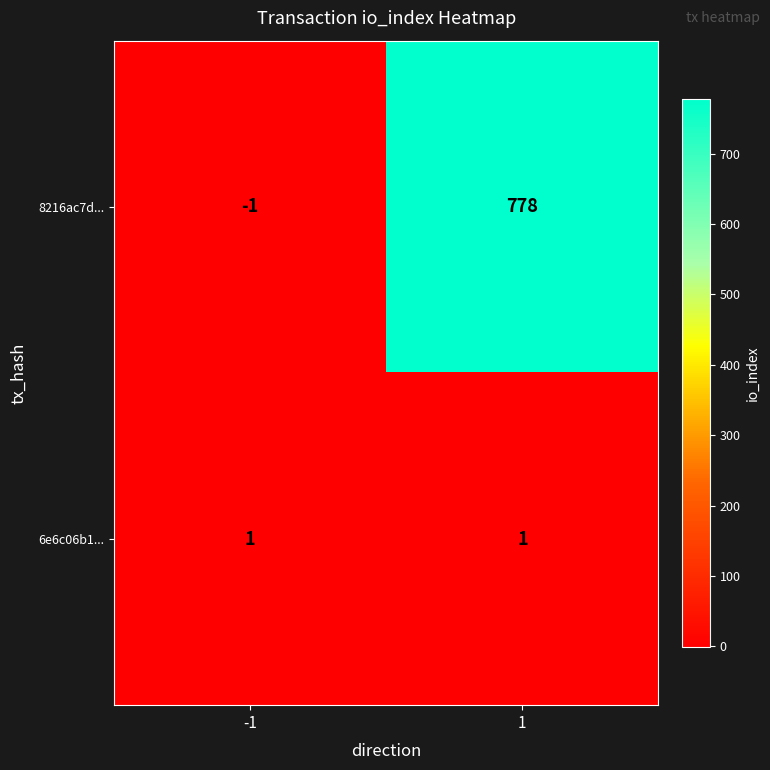

Reading left to right, list all the values displayed in this chart.

8216ac7d...: -1=-1	1=778
6e6c06b1...: -1=1	1=1